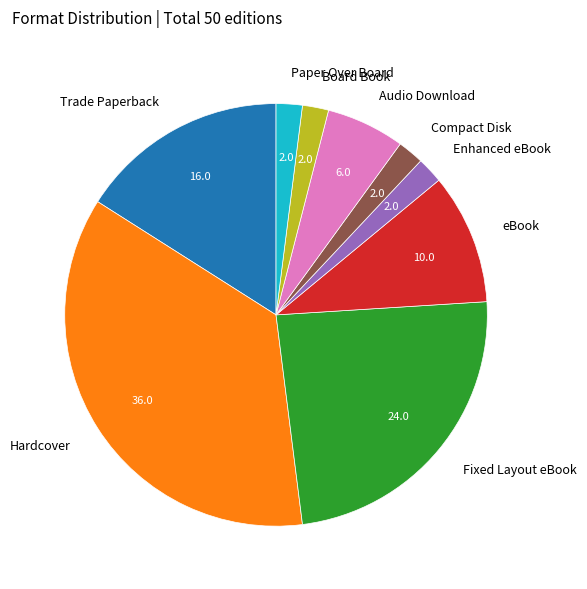

Which slice is the largest?

Hardcover